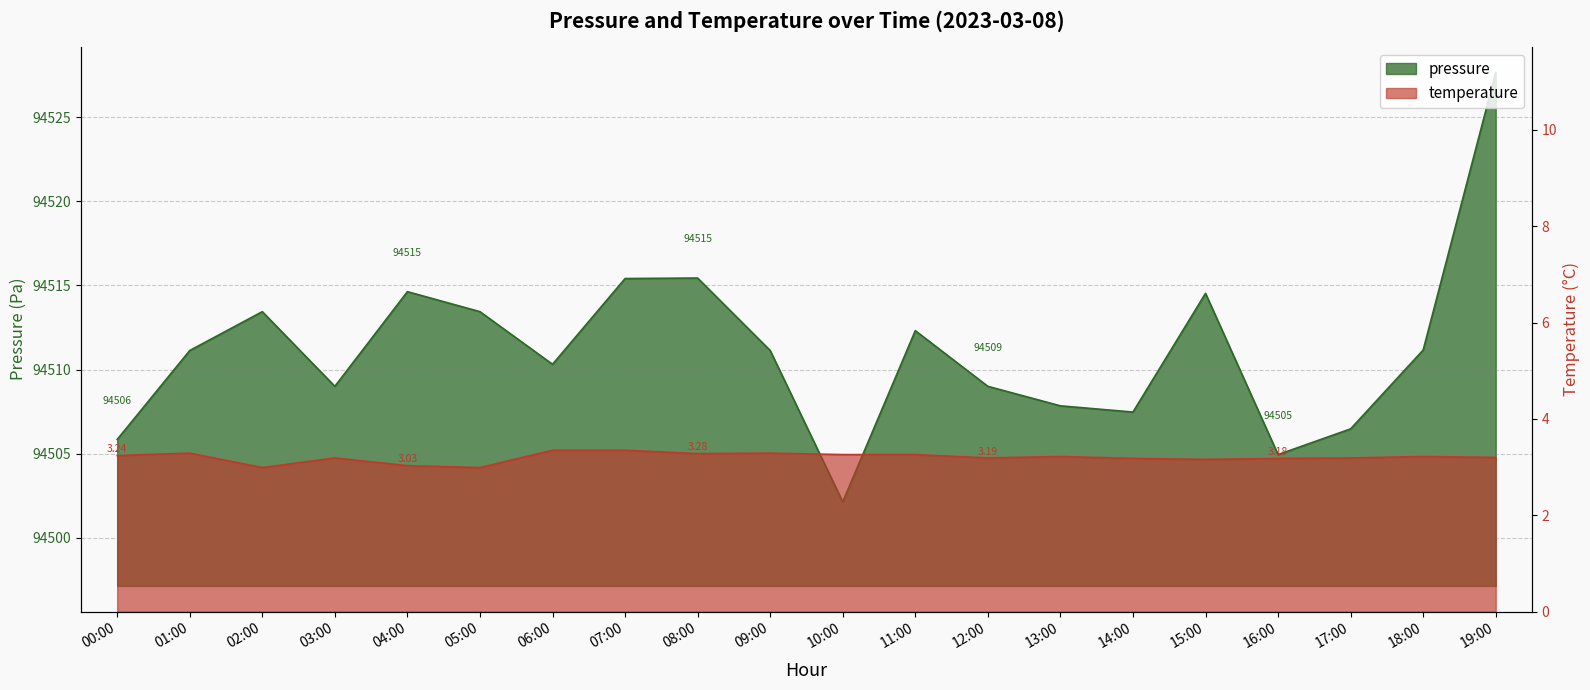

What is the sum of all pressure values?

1890223.3